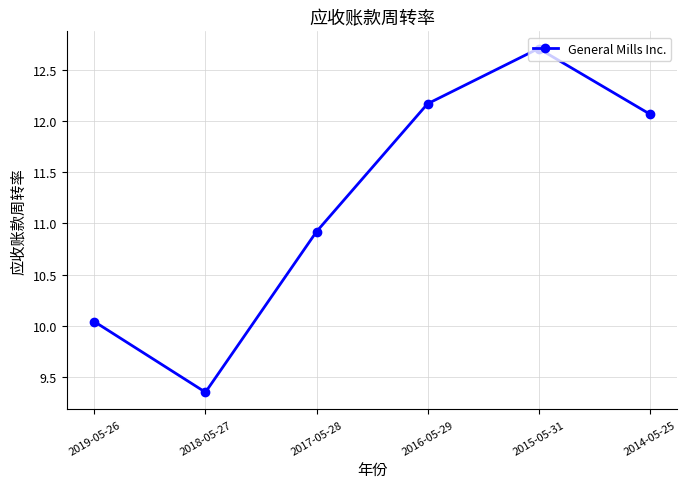

How many interior local valleys (lower than both neighbors) does the data have?

1